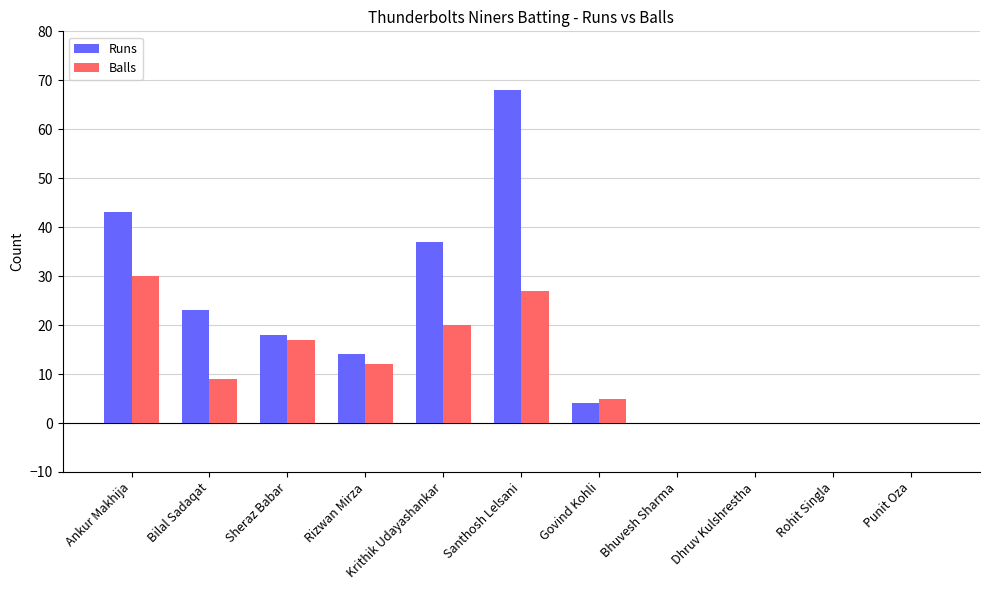

How many categories are shown in the chart?

11